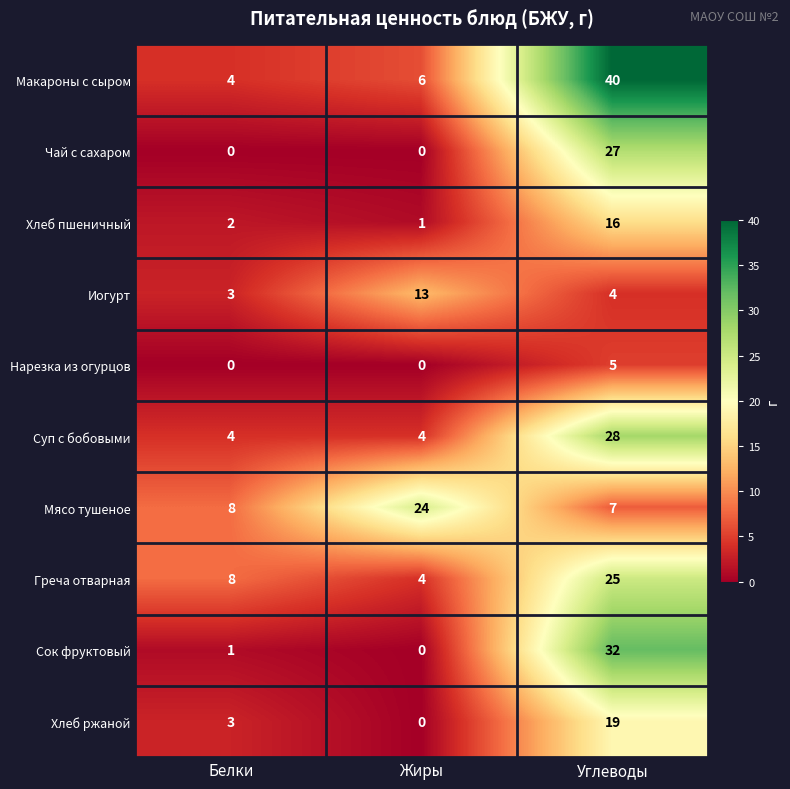

Which category has the highest value across all series?

Углеводы